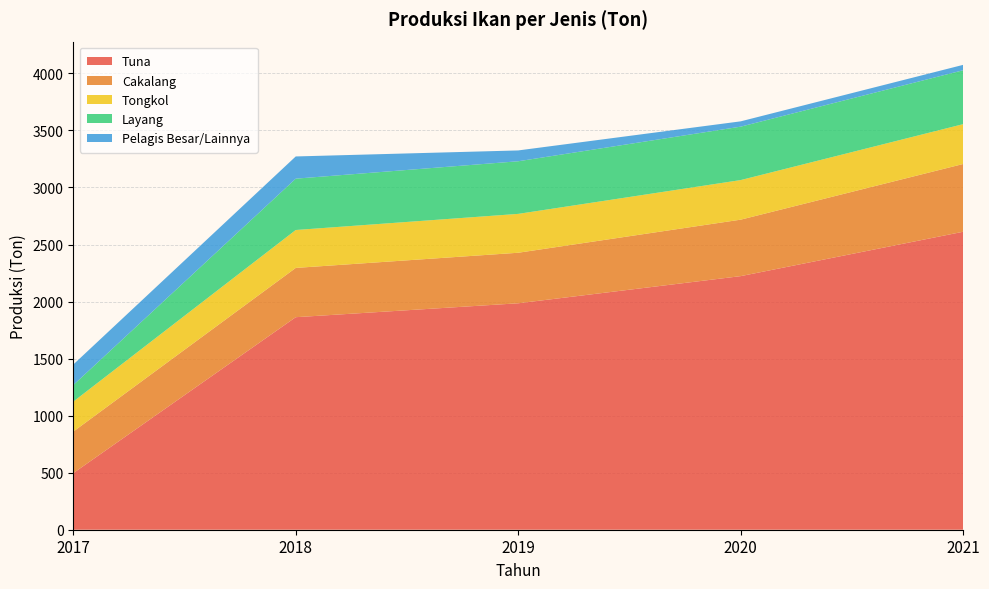

Reading right to left, list all the values displayed in this chart.

Tuna: 2021=2612.0	2020=2223.0	2019=1985.0	2018=1863.0	2017=496.0
Cakalang: 2021=594.0	2020=495.0	2019=443.0	2018=432.0	2017=364.0
Tongkol: 2021=349.3	2020=347.0	2019=340.7	2018=332.4	2017=263.0
Layang: 2021=472.5	2020=468.3	2019=461.2	2018=450.0	2017=145.0
Pelagis Besar/Lainnya: 2021=47.2	2020=46.5	2019=94.9	2018=194.8	2017=180.0